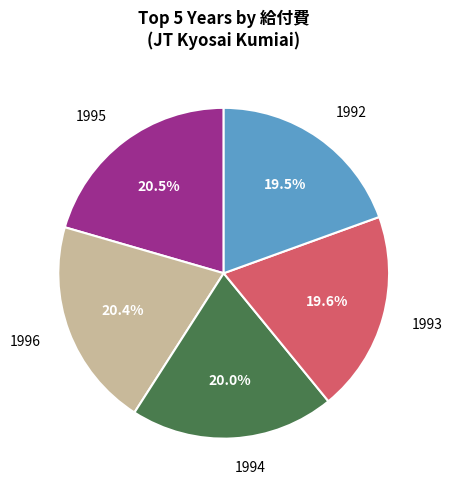

Does any single category account for the majority?

No